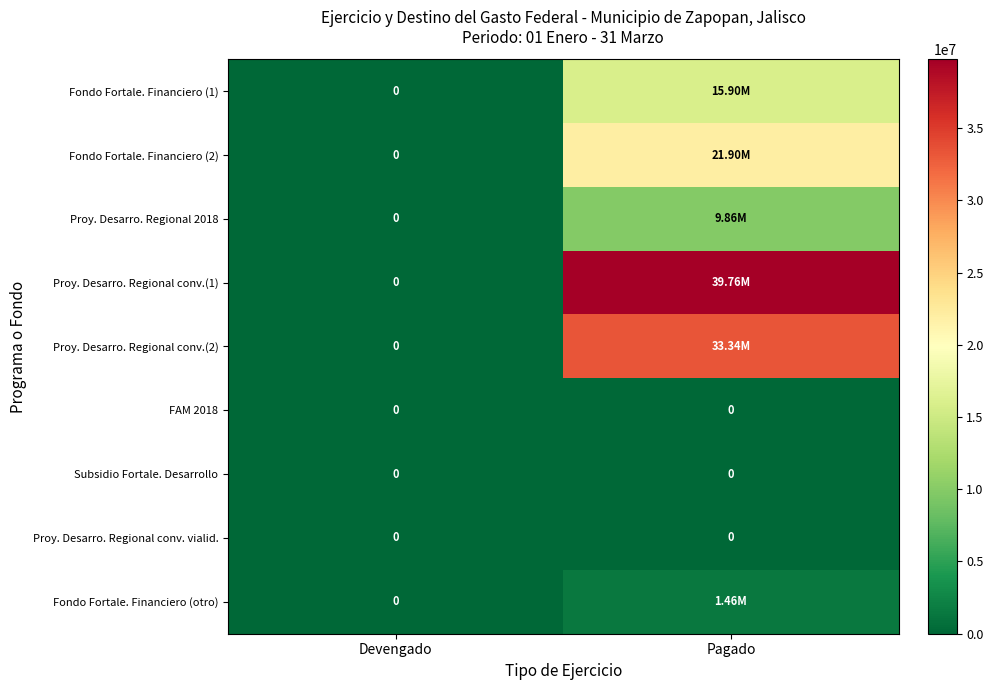

Which category has the lowest value in the Proy. Desarro. Regional 2018 series?

Devengado